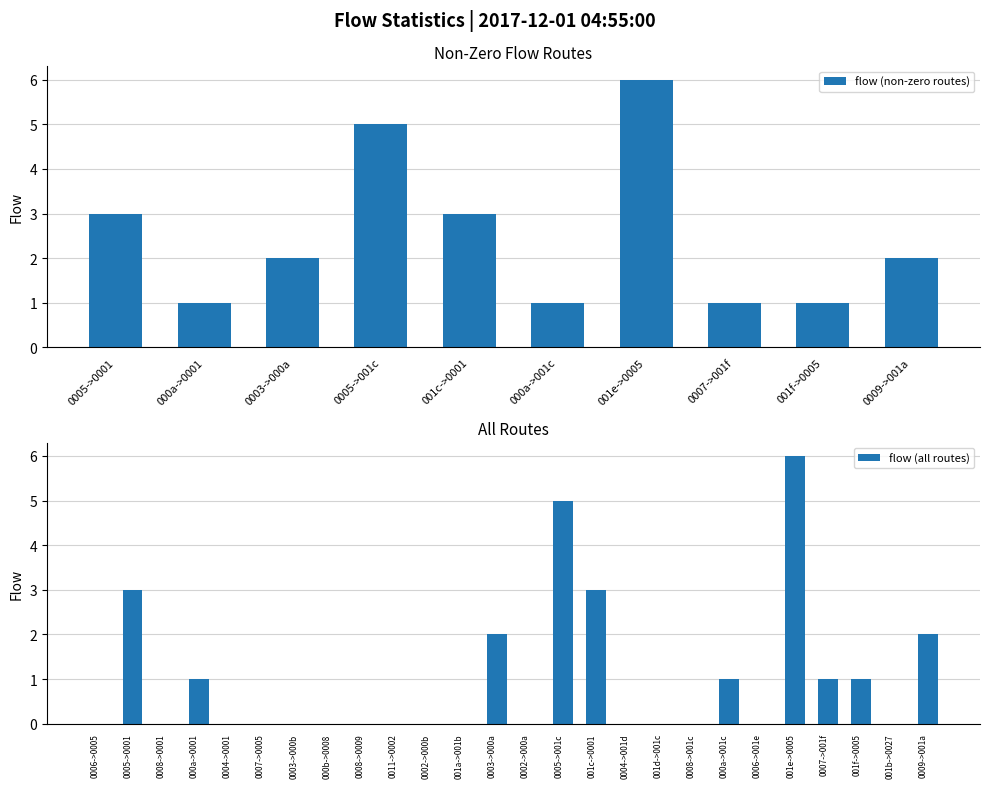

How many data points are above 0?

10